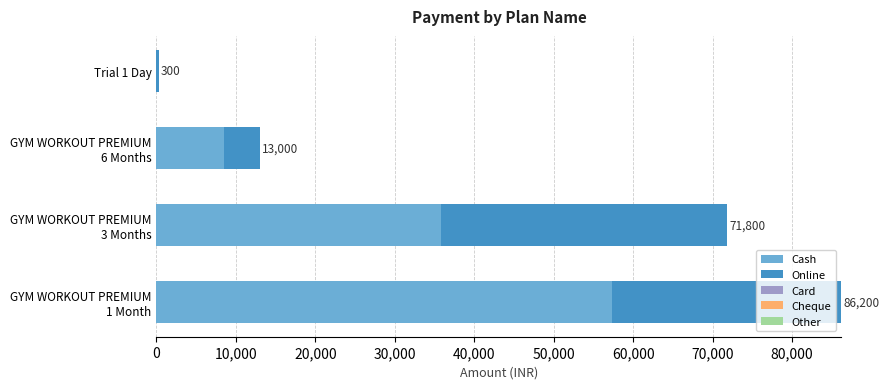

How many series are shown in this chart?

5